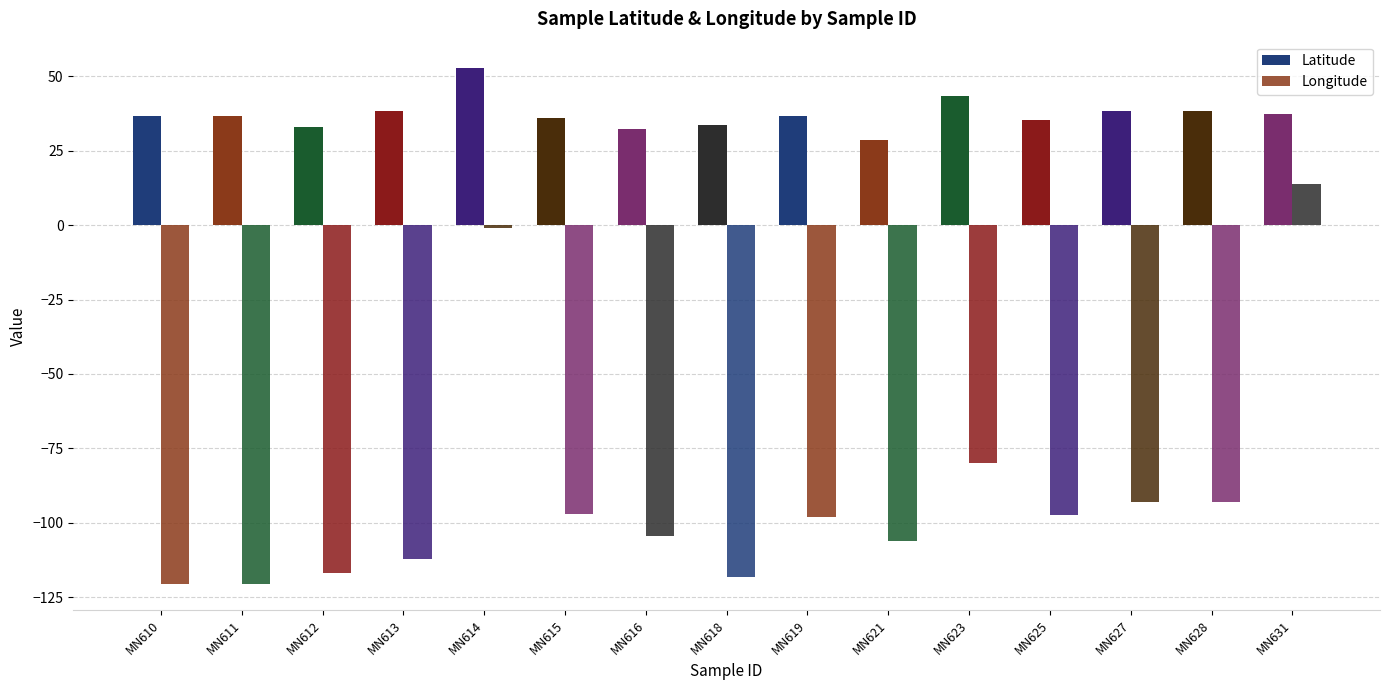

At which category is the sum across all series the highest?

MN614